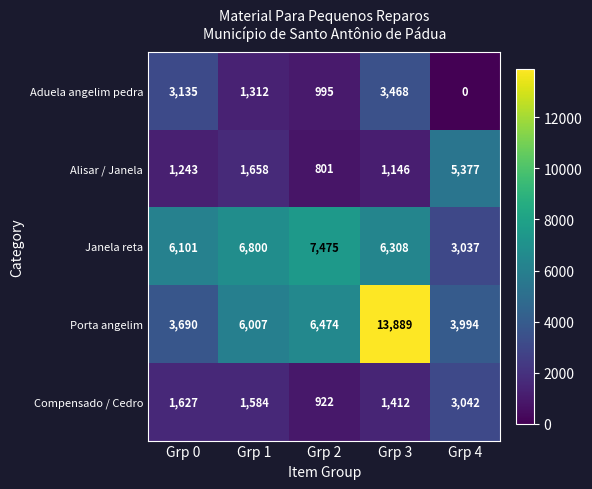

What is the highest value of the Janela reta series?

7475